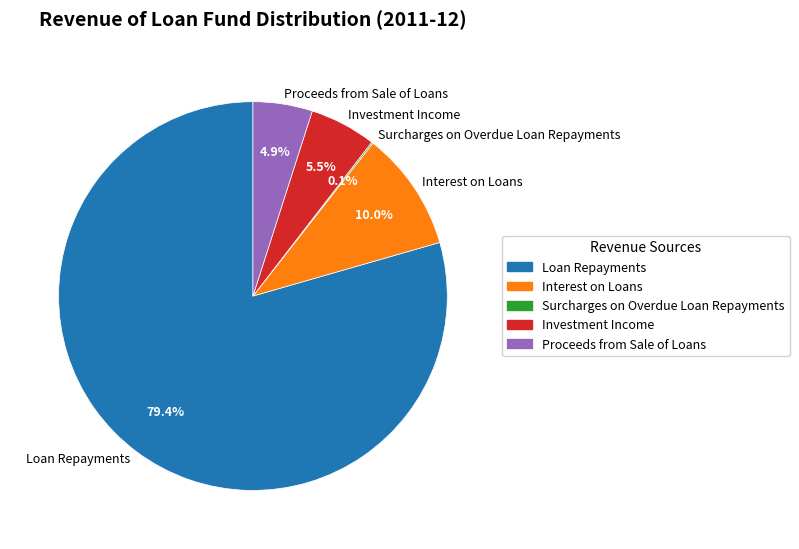

To the nearest percent, what percentage of the pie is Interest on Loans?

10%